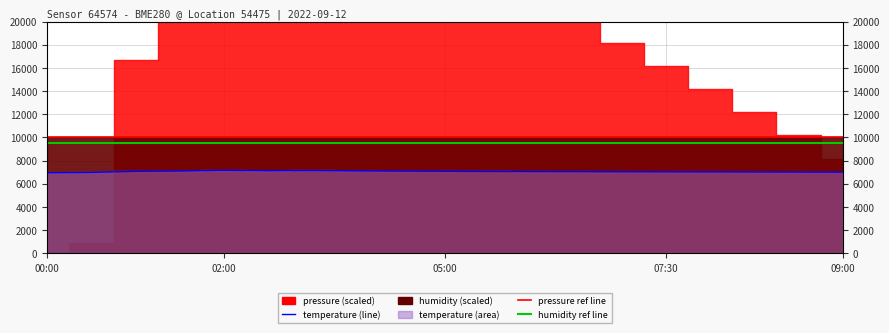

What is the approximate value at 5, to the nearest 10?

7130